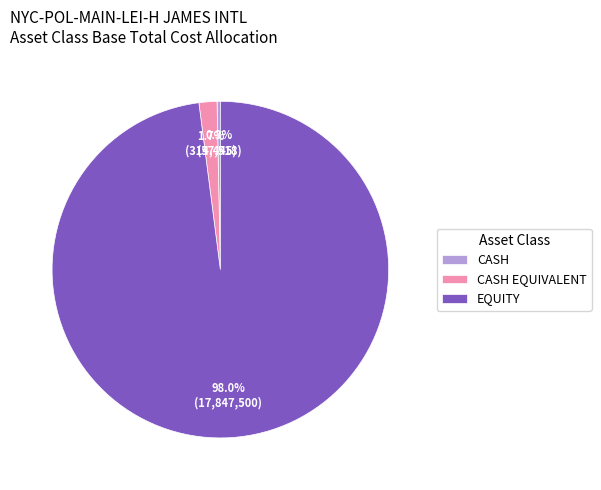

Is the sum of CASH and CASH EQUIVALENT greater than half?

No